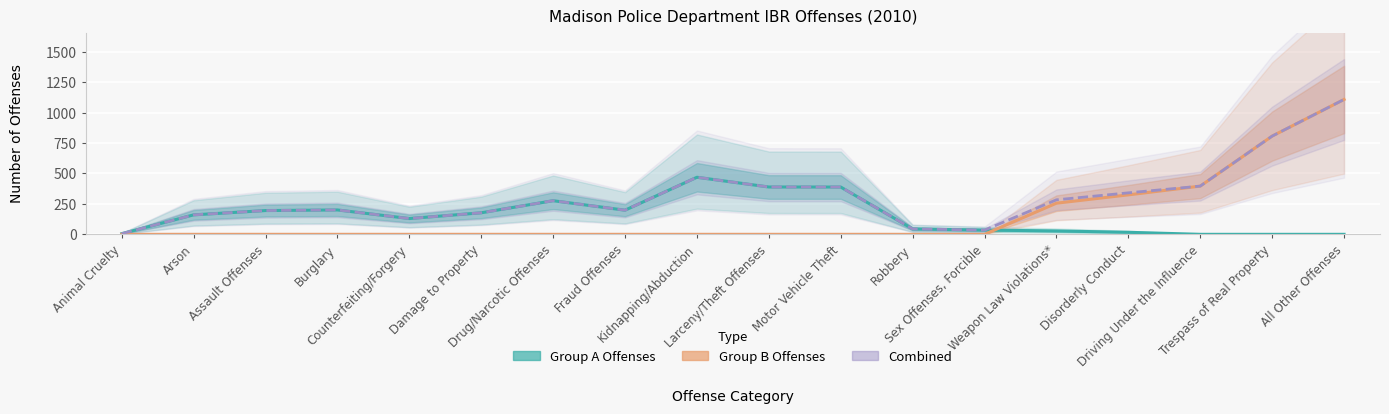

Which series has the largest total across all categories?

Combined